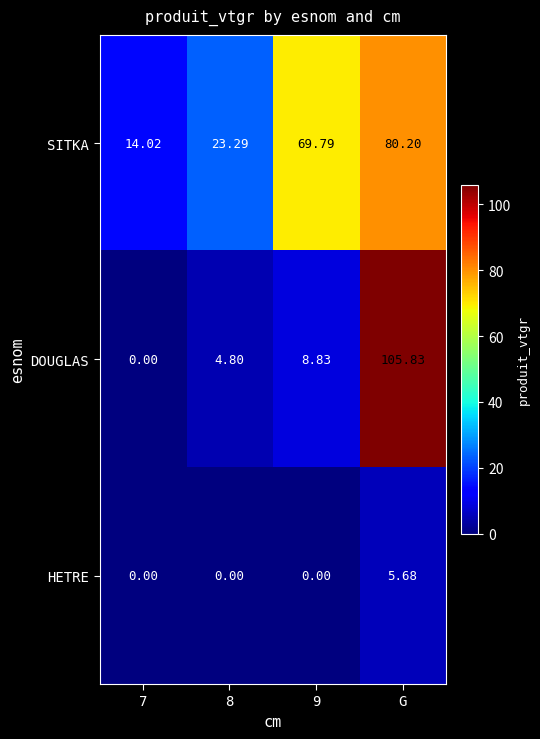

Which series has the largest range (max minus min)?

DOUGLAS